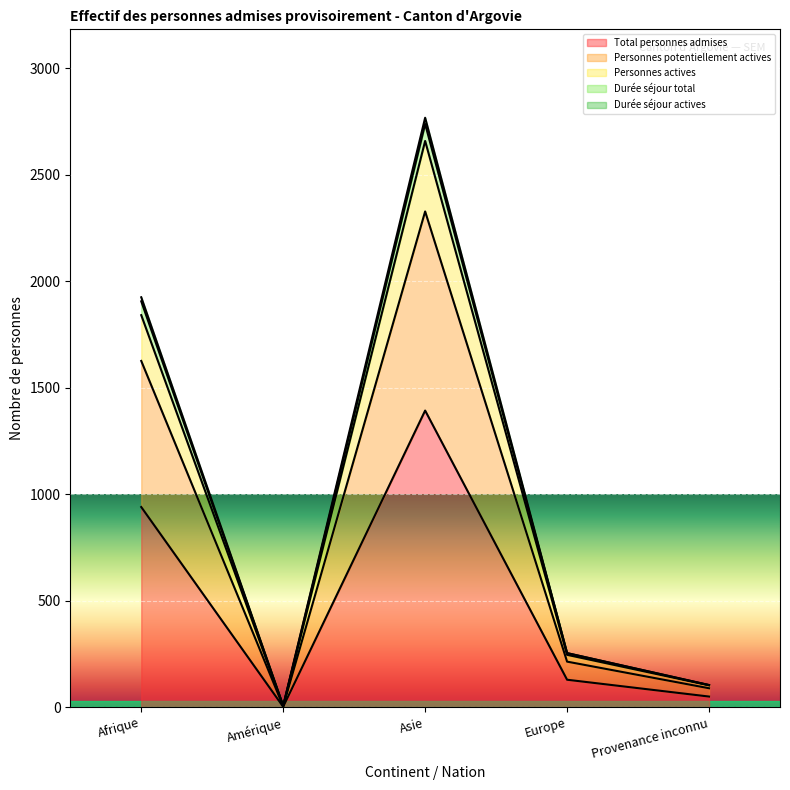

At which label does Personnes actives reach its minimum?

Amérique